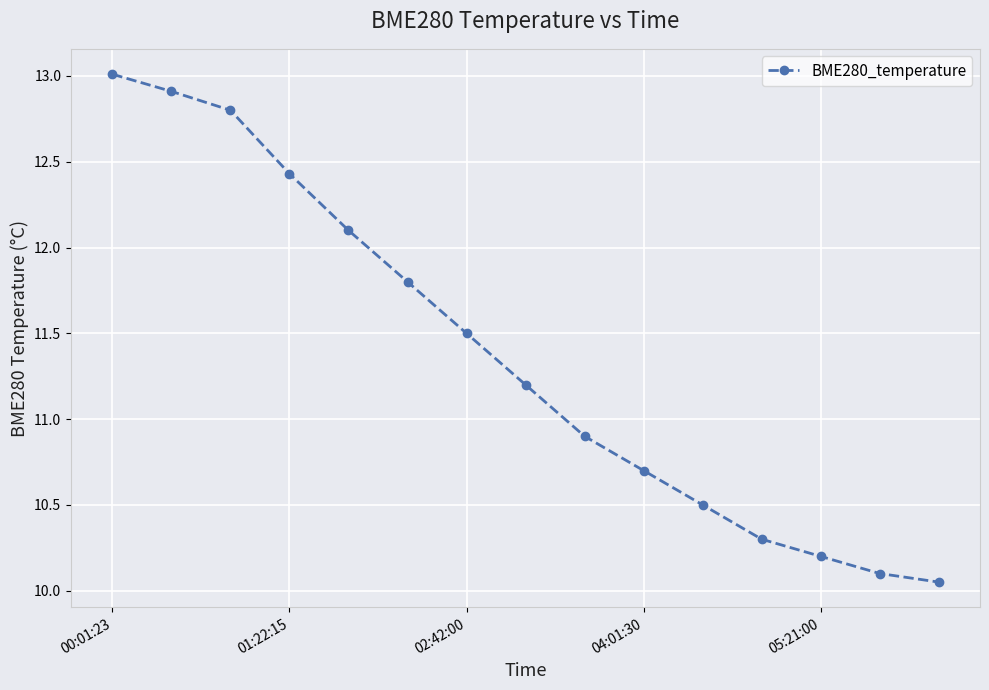

What is the value of the 13th point from the left?

10.2